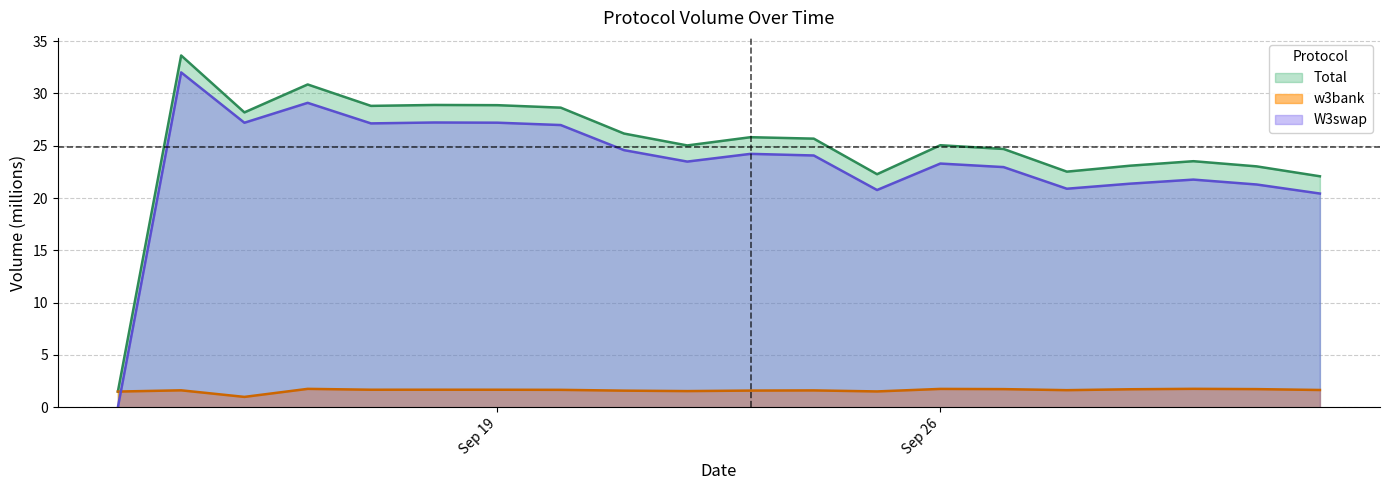

Is it true that Total equals 17.8 at 20/09/2023?

False